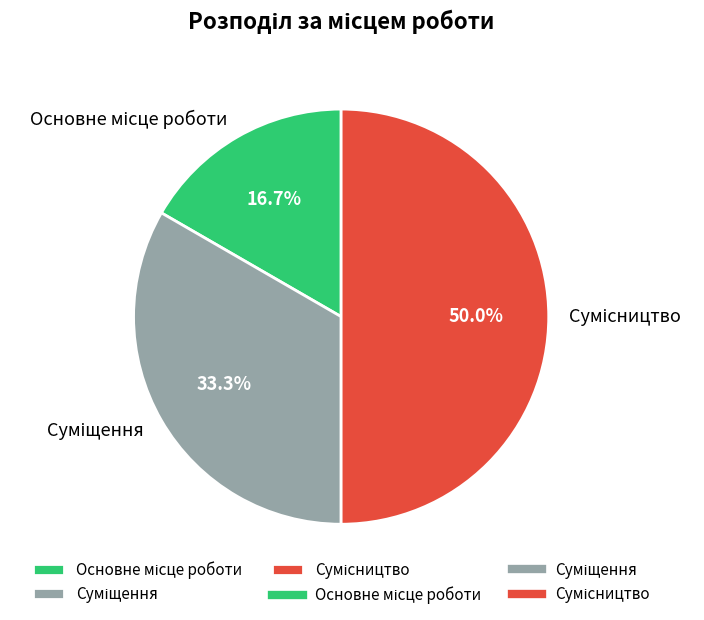

To the nearest percent, what portion does Основне місце роботи represent?

17%